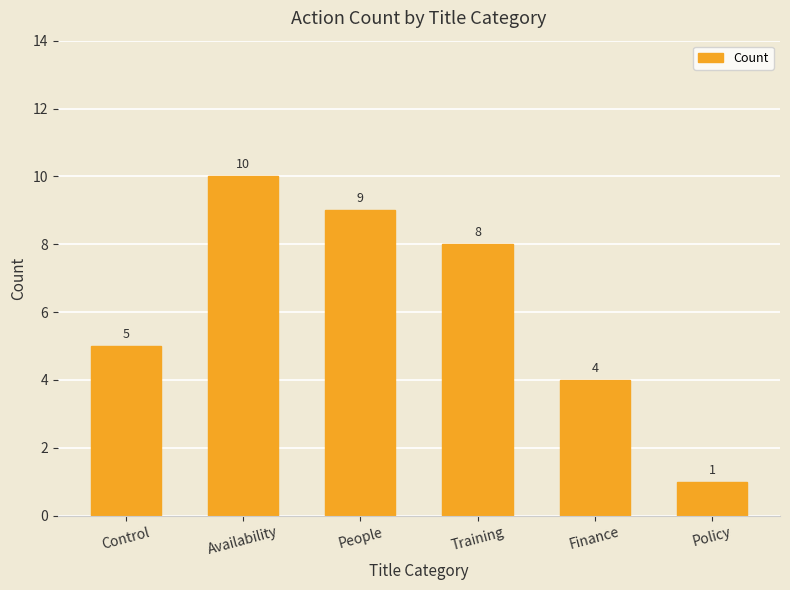

The chart shows a value of 9 at People. True or false?

True